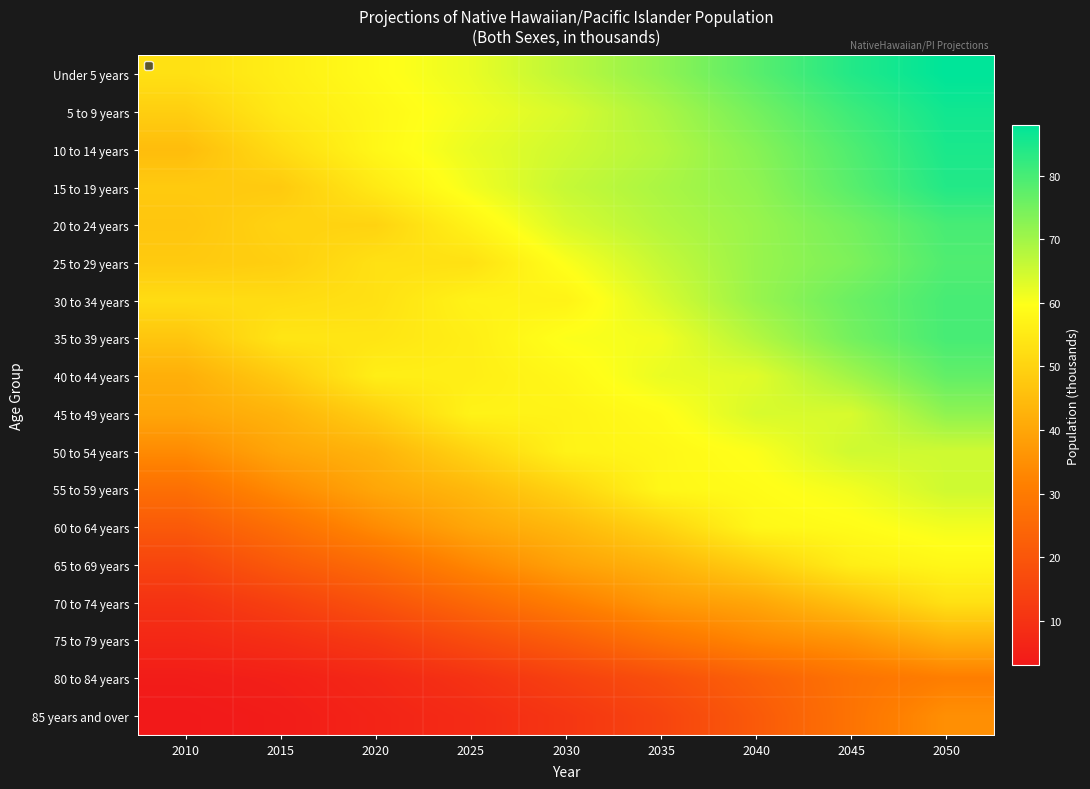

What is the smallest value displayed?

3